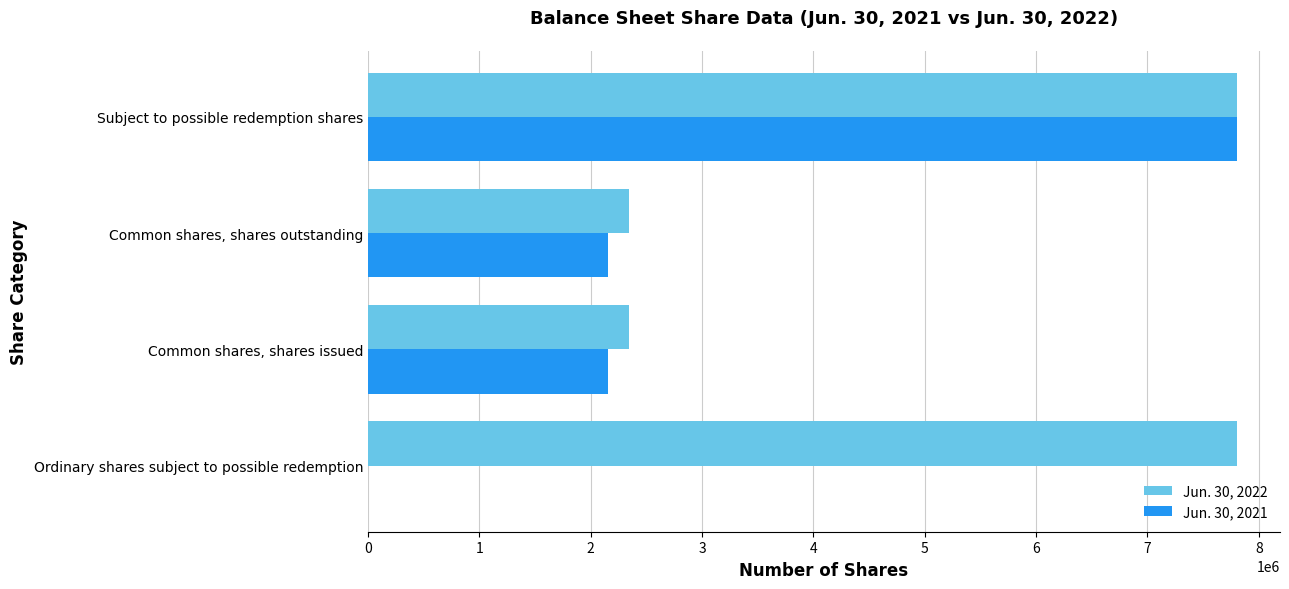

True or false: Jun. 30, 2021 has a value of 12778016 at Subject to possible redemption shares.

False